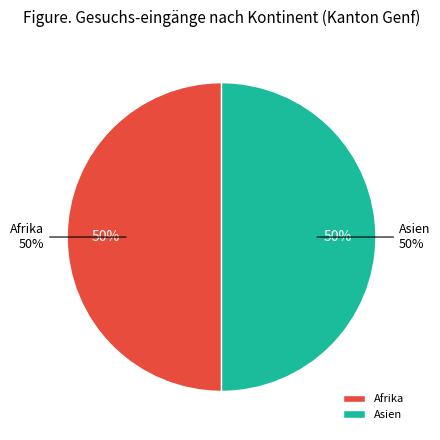

Is there a majority slice in this chart?

No